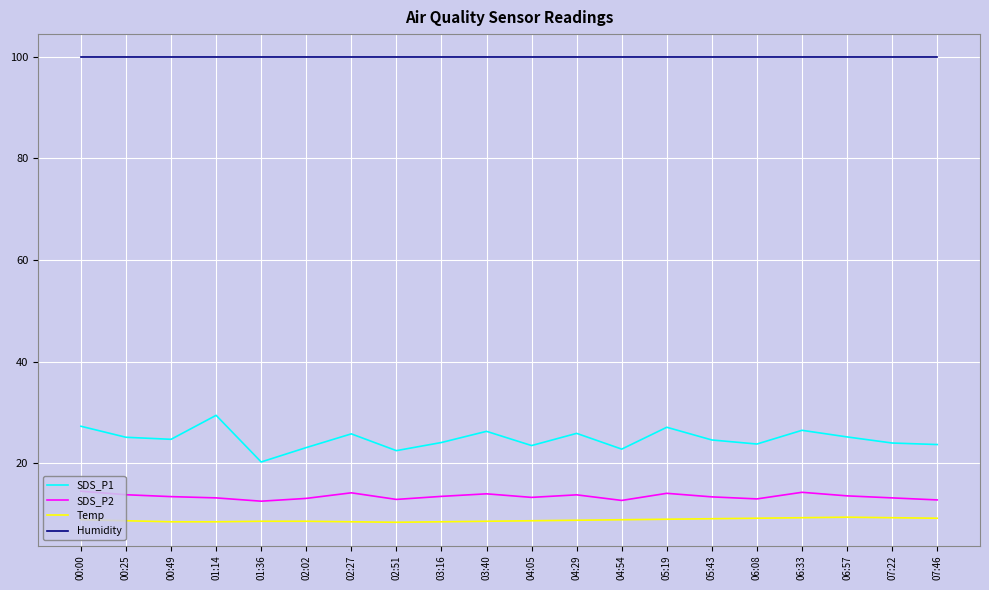

What is the greatest value displayed?

99.9